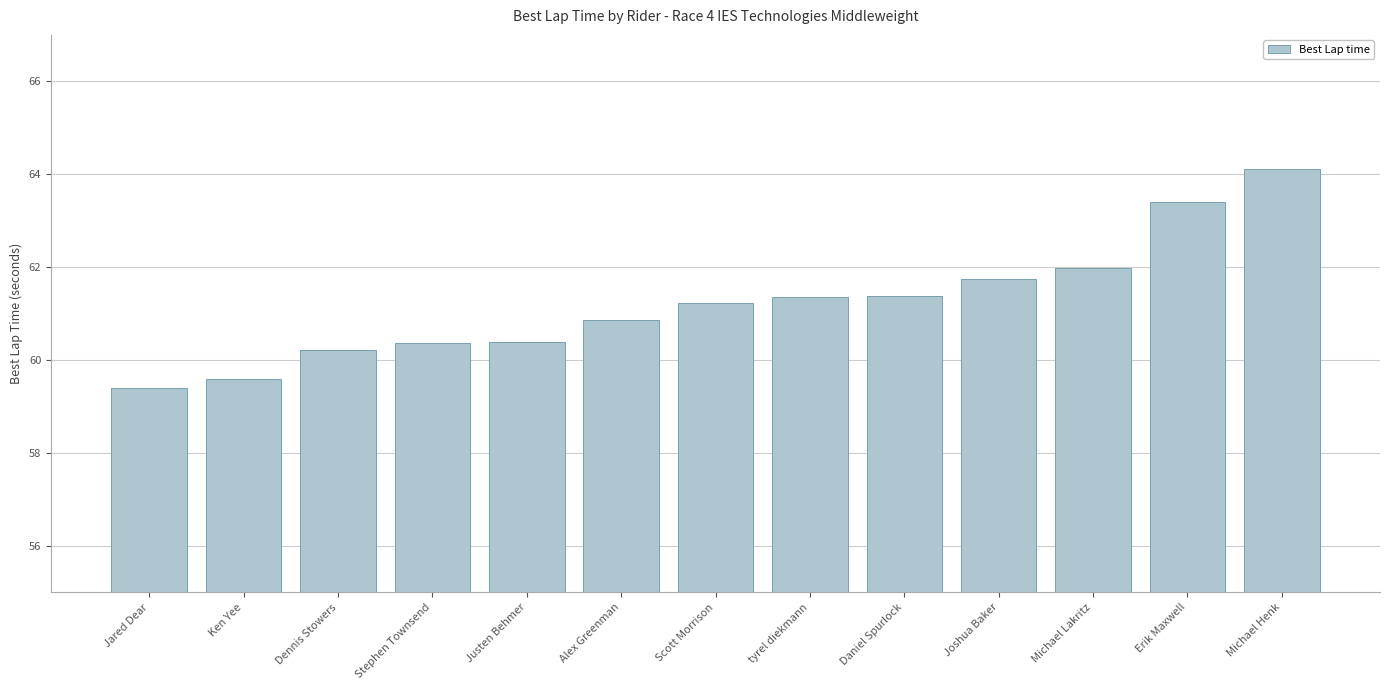

How many bars are there in total?

13